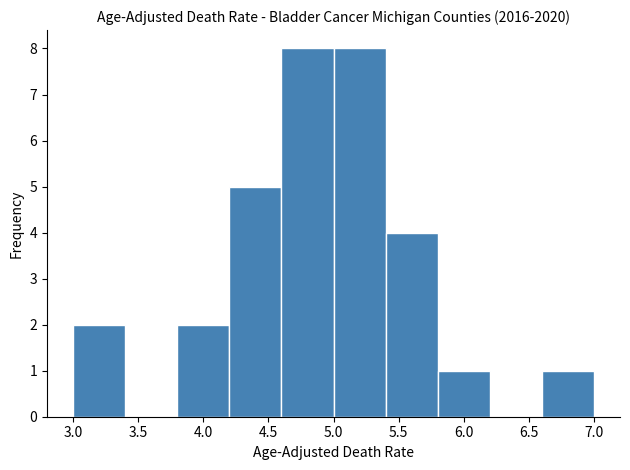

What is the height of the bar covering 5.0 to 5.4 on the x-axis? The values are not printed on the chart, so give them approximately, as read against the axis.

8